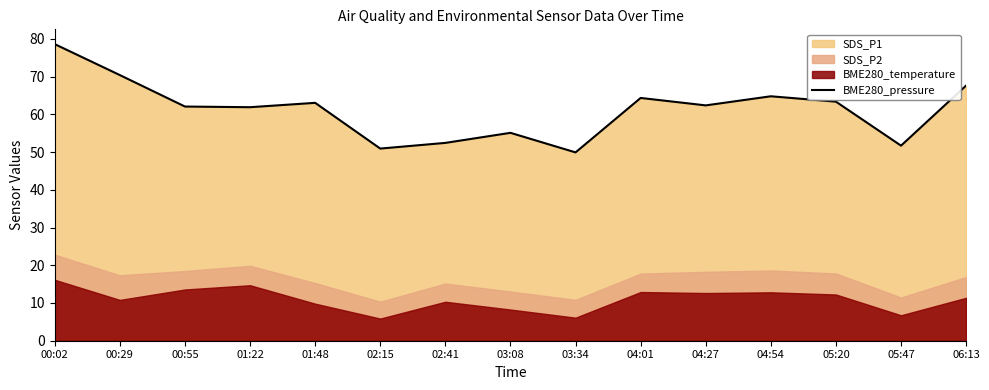

What is the label of the 15th point from the left?

06:13